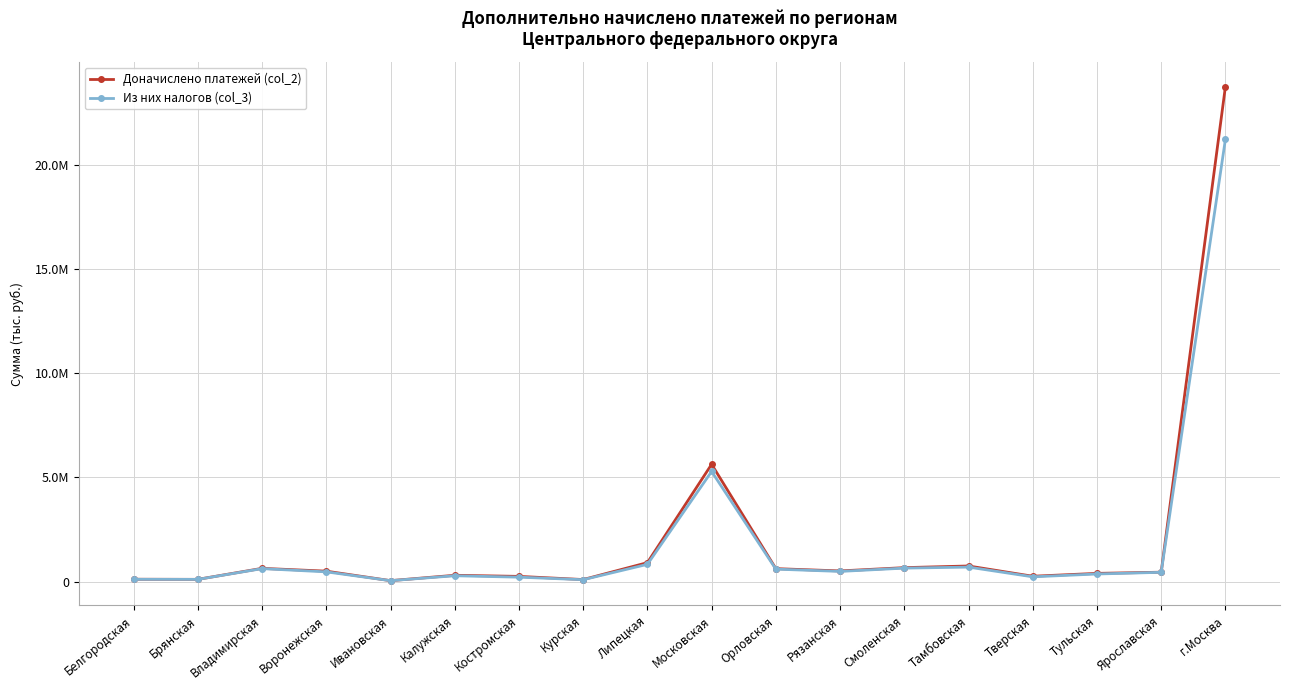

Rank the series by their average value, from highest to lowest.

Доначислено платежей (col_2), Из них налогов (col_3)